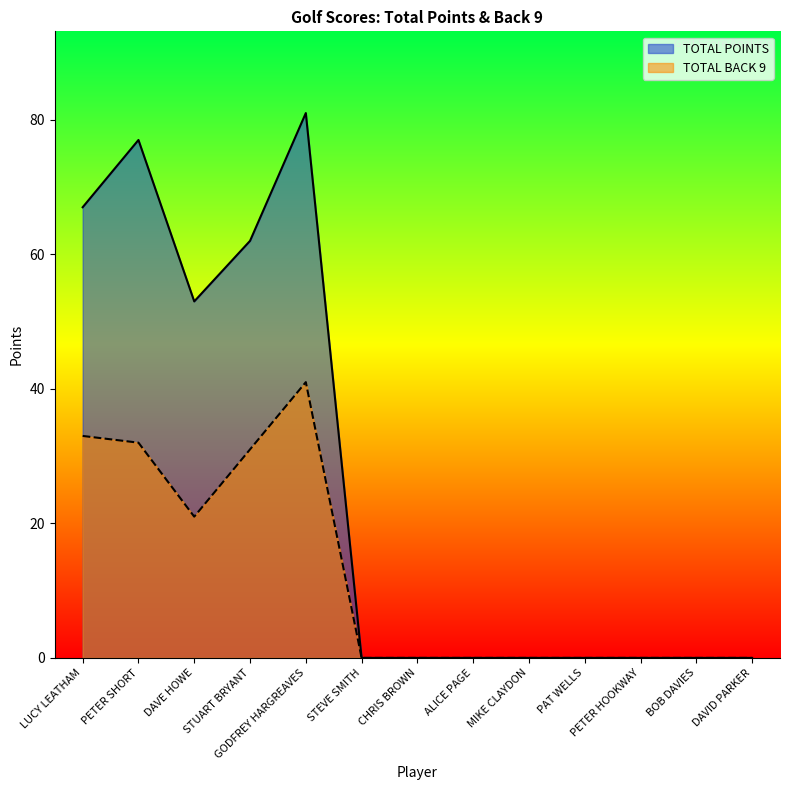

Which series has the widest spread of values?

TOTAL POINTS